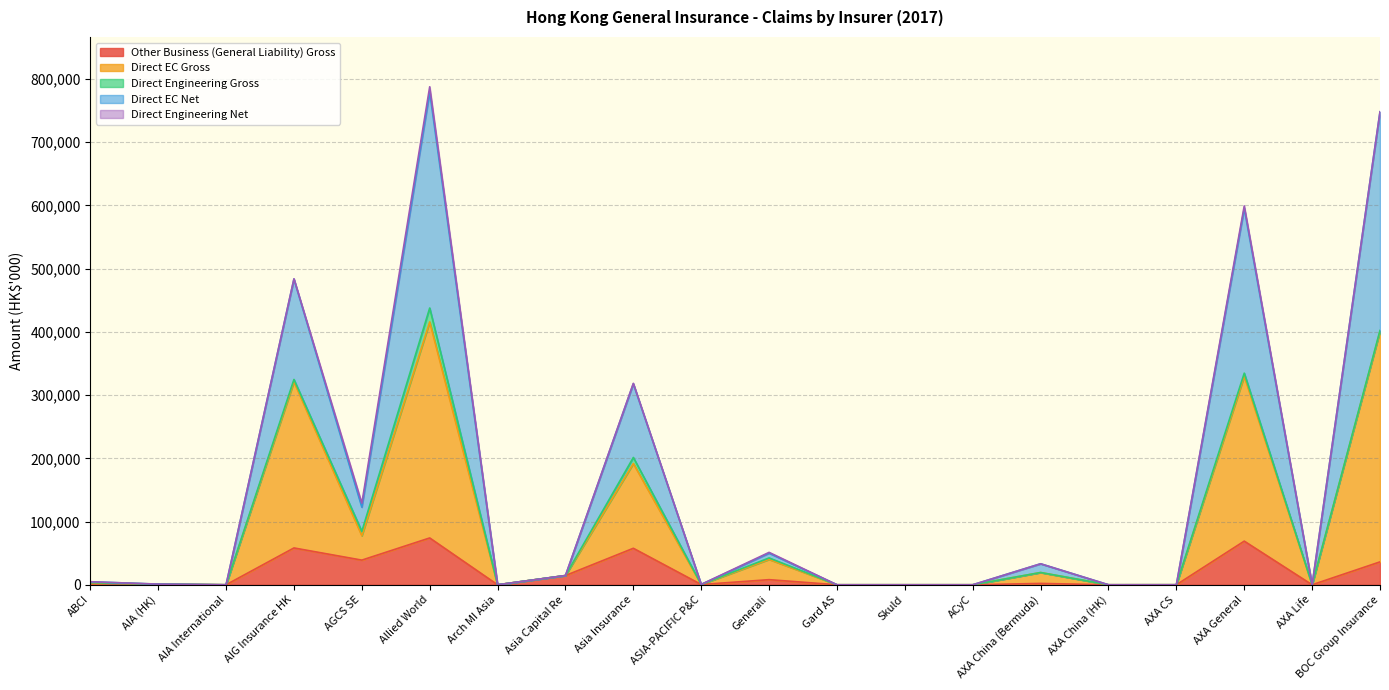

How many interior local peaks does the Direct EC Gross series have?

6